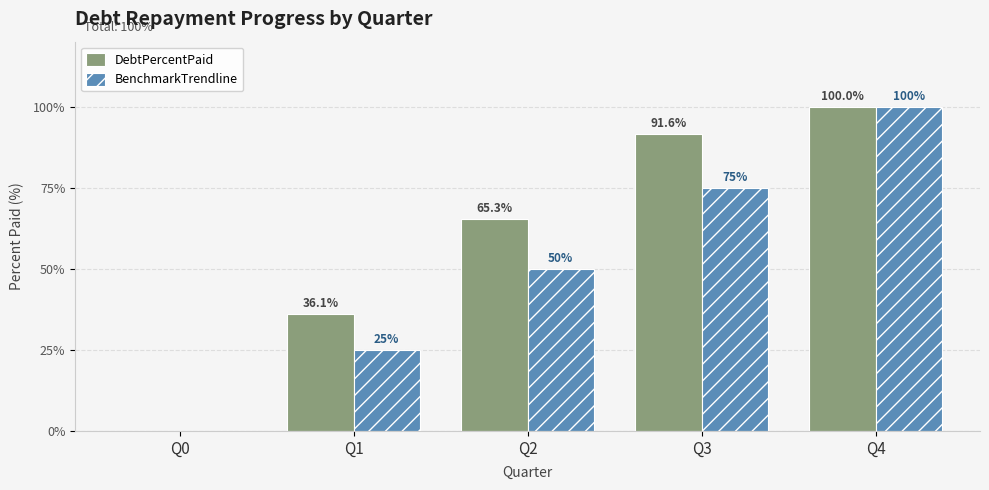

What is the highest value of the DebtPercentPaid series?

100.0